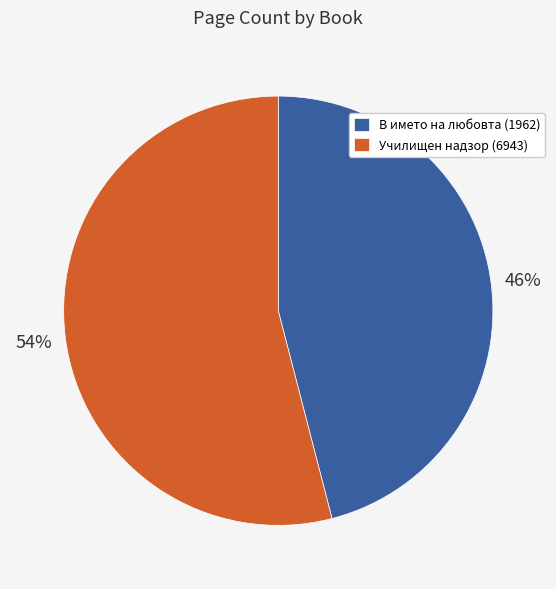

What percentage is the Училищен надзор (6943) slice, to the nearest percent?

54%